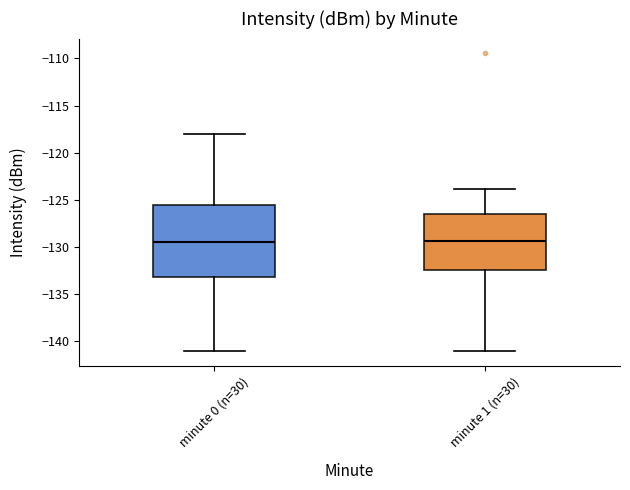

Reading left to right, transcribe this box plot: for each box, give where its median line is, the range the box spans, and where its two whiskers end, as read against the y-axis. The values are not printed on the chart, so give them approximately, as read against the axis.

minute 0 (n=30): median -129.5, box -133.0 to -125.5, whiskers -141.0 to -118.0
minute 1 (n=30): median -129.5, box -132.5 to -126.5, whiskers -141.0 to -124.0